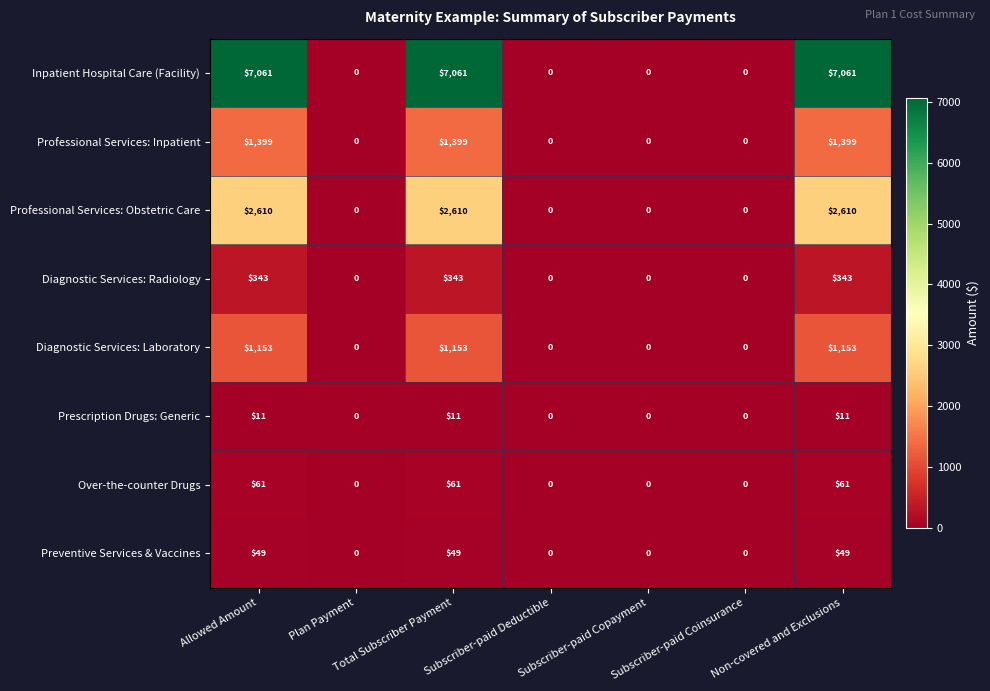

What is the difference between the maximum and second lowest values in the Prescription Drugs: Generic series?

11